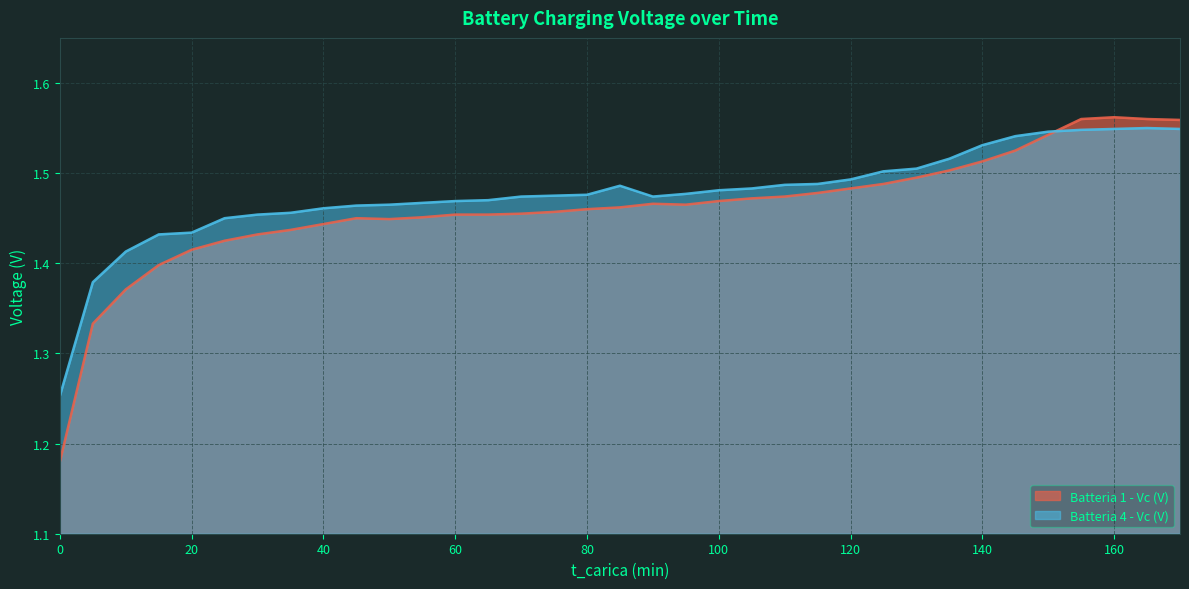

How many data points does each series have?

35